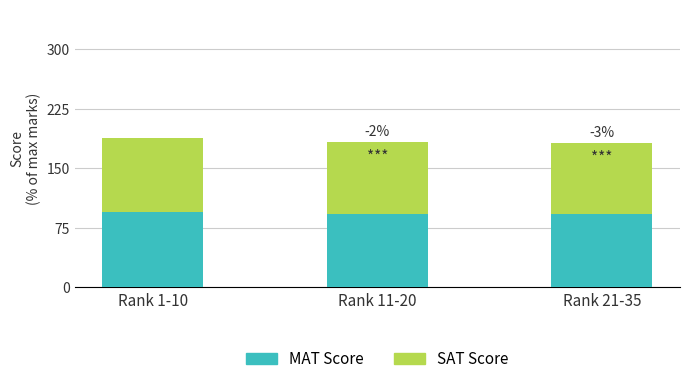

What is the total value across all series at Rank 21-35?

182.2